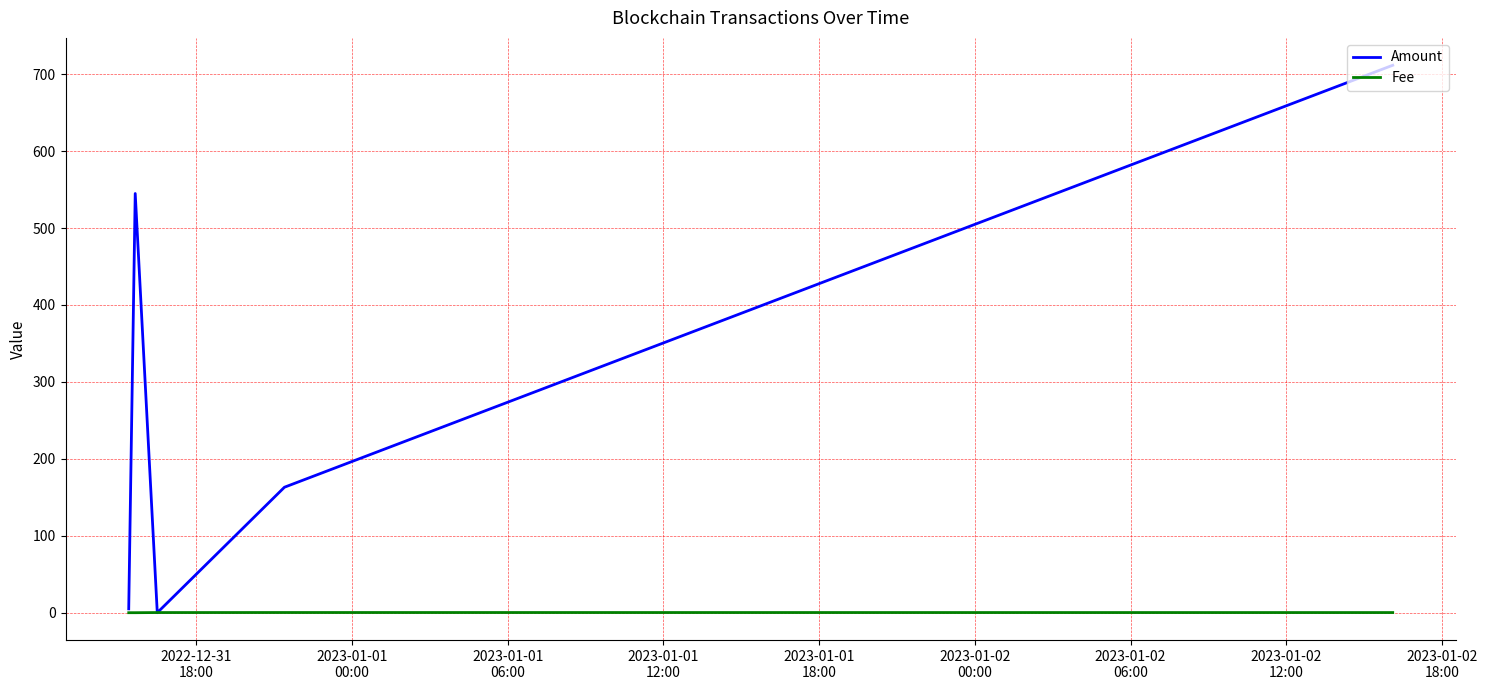

At how many categories does at least one series exceed 694?

1